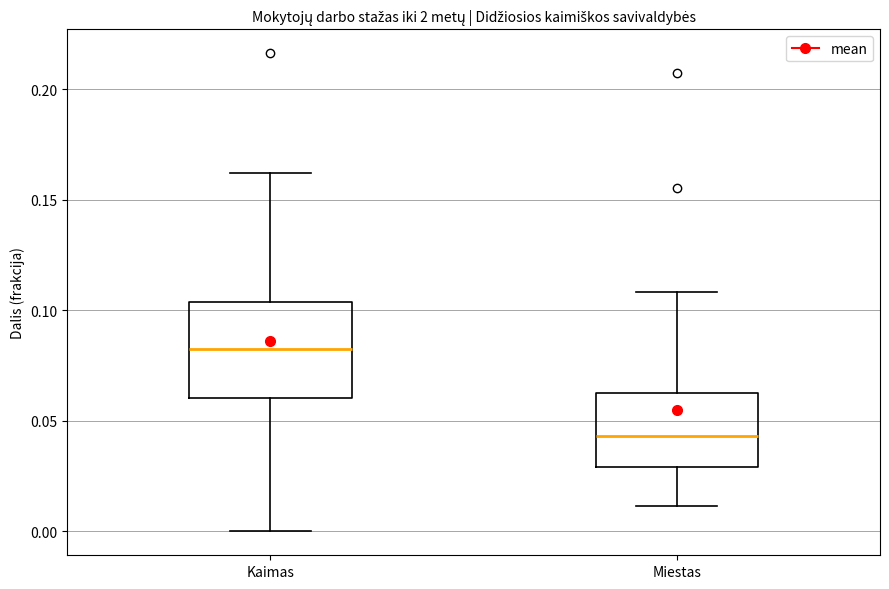

Reading left to right, transcribe this box plot: for each box, give where its median line is, the range the box spans, and where its two whiskers end, as read against the y-axis. The values are not printed on the chart, so give them approximately, as read against the axis.

Kaimas: median 0.085, box 0.060 to 0.105, whiskers 0.000 to 0.160
Miestas: median 0.045, box 0.030 to 0.065, whiskers 0.010 to 0.110